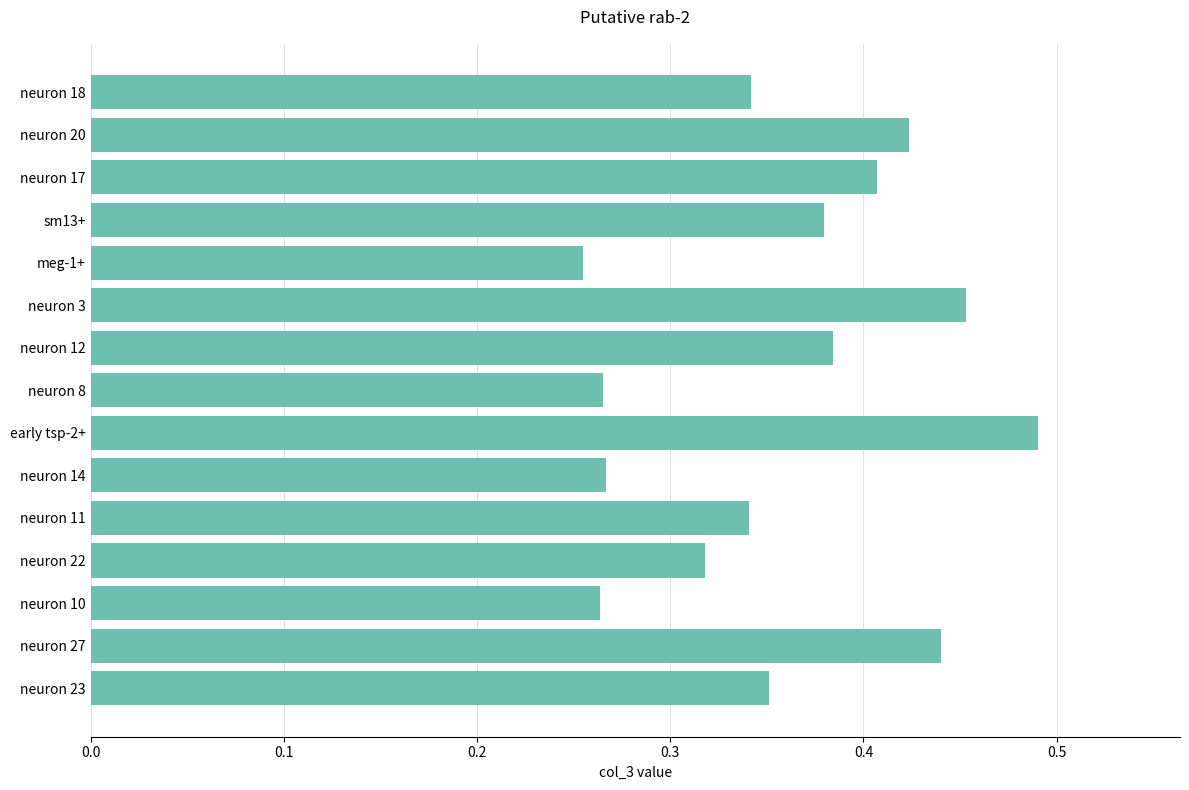

What is the difference between the second highest and minimum values?

0.2